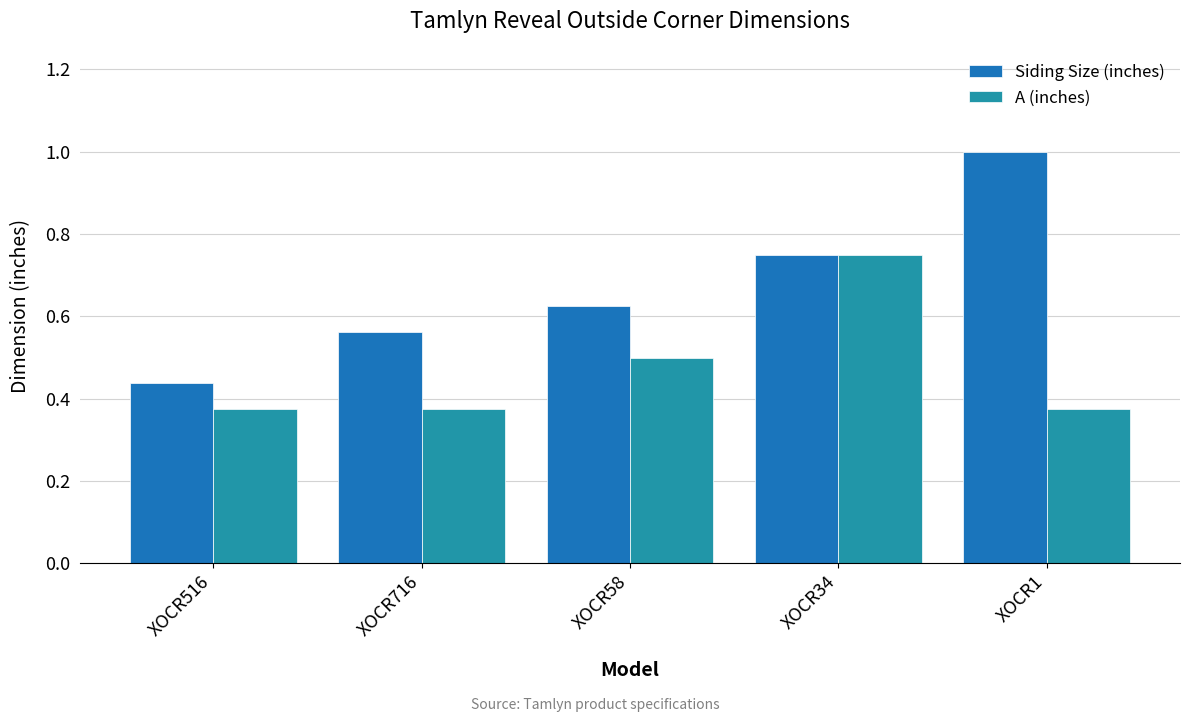

What is the label of the 5th bar from the left?

XOCR1